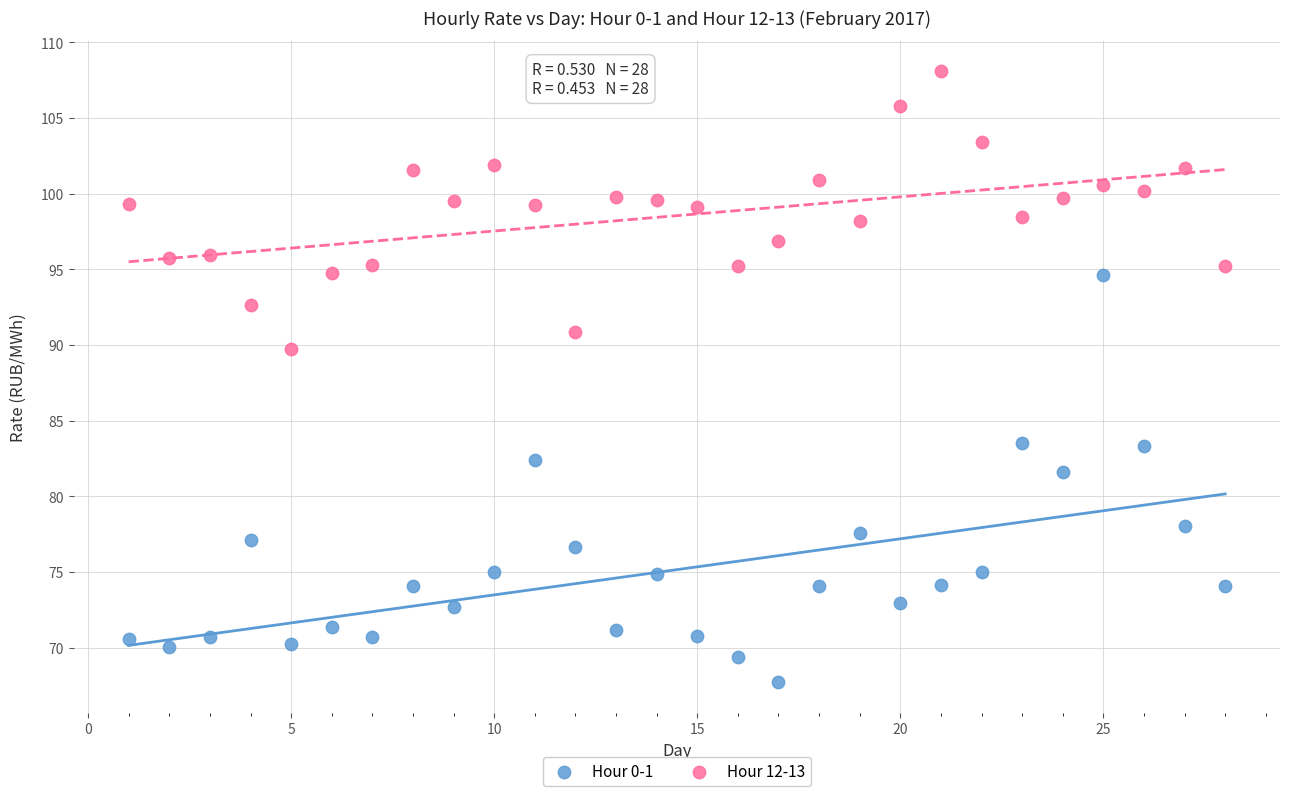

Across all data points, what is the range of X values (max minus min)?

27.0